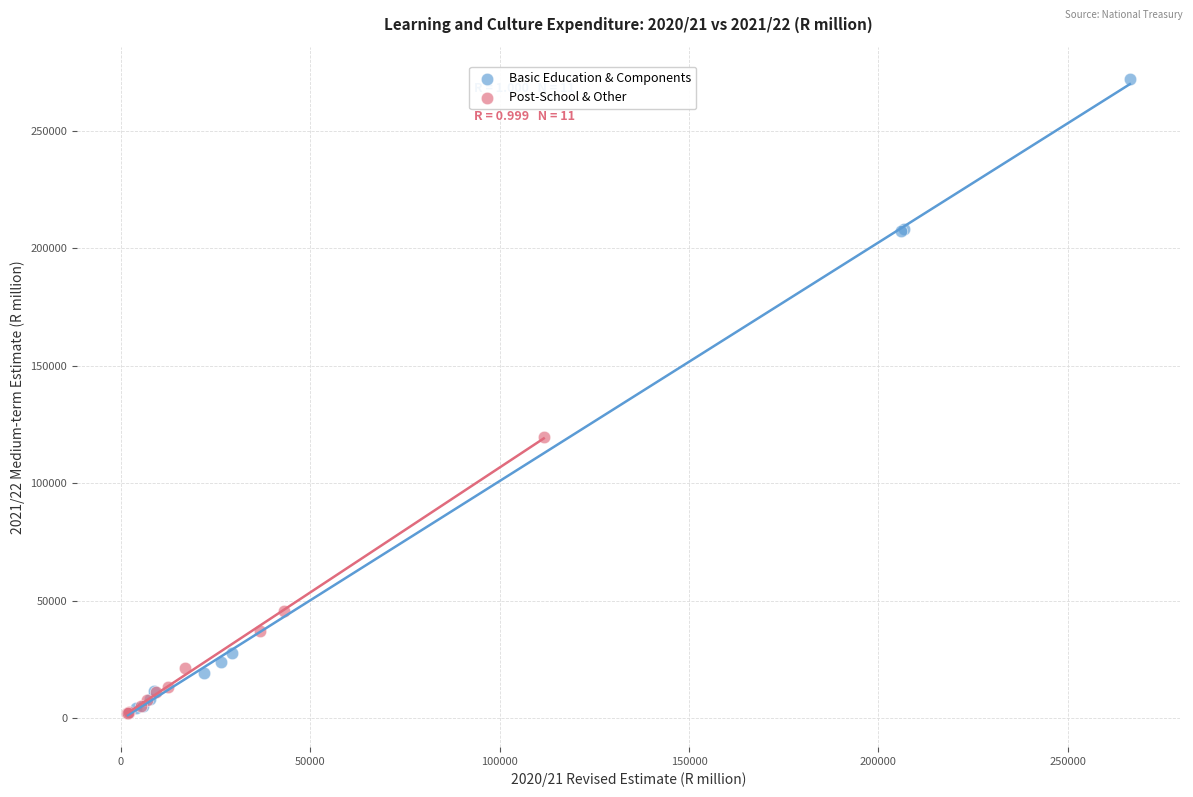

Which series has the largest Y range (max minus min)?

Basic Education & Components